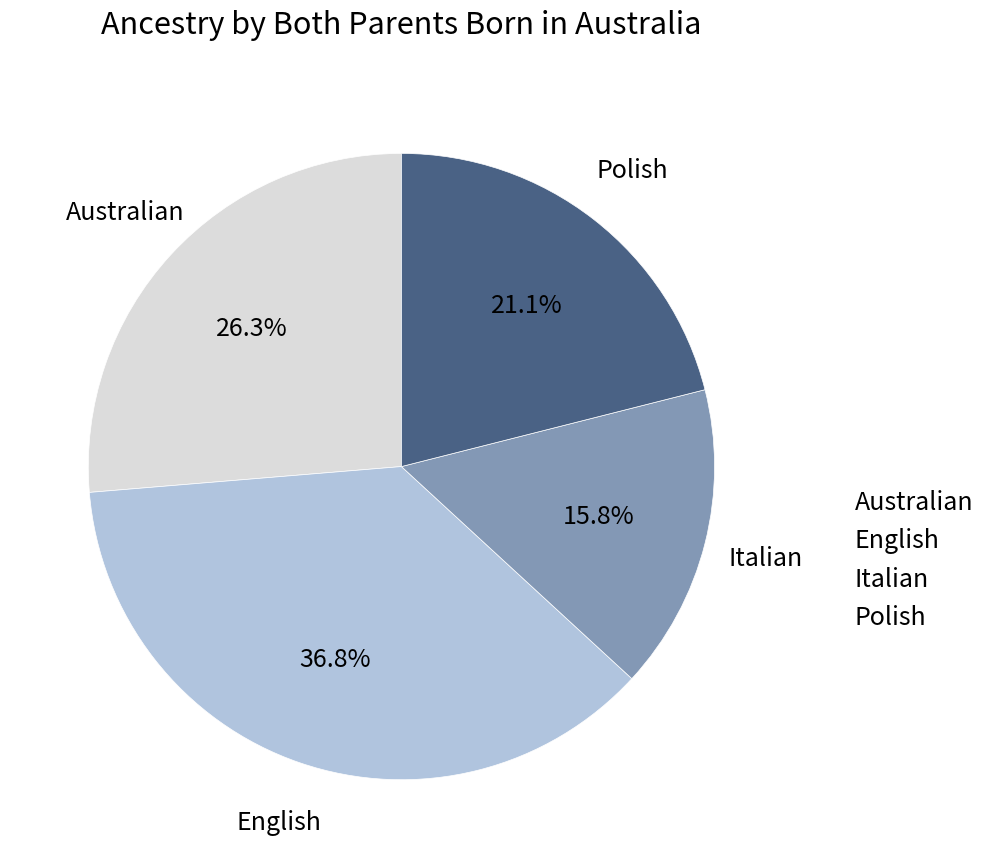

The Polish slice represents 21% of the pie. True or false?

True